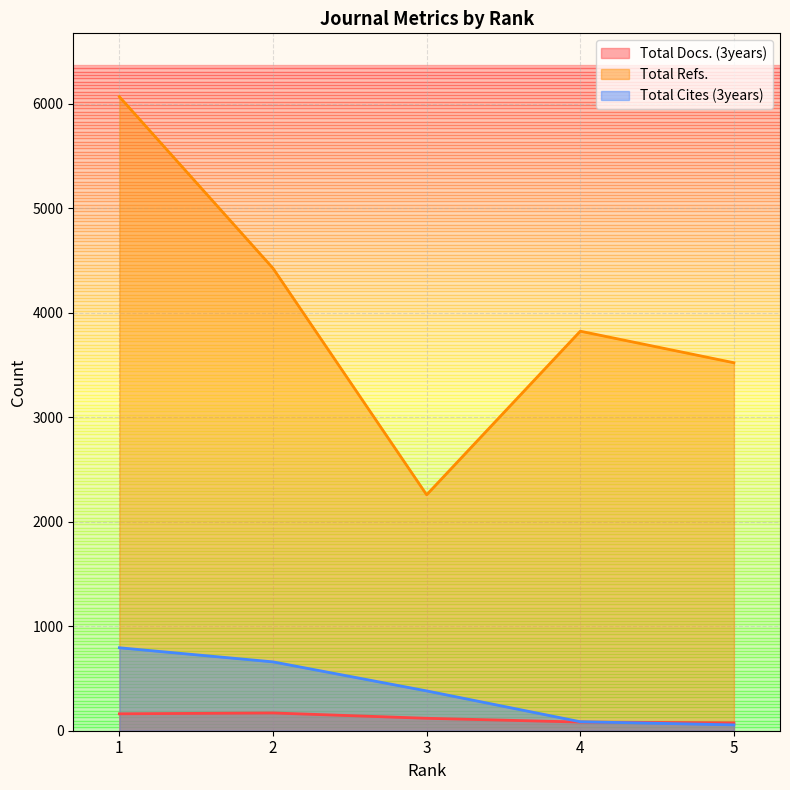

Is it true that Total Docs. (3years) equals 75 at 5?

True